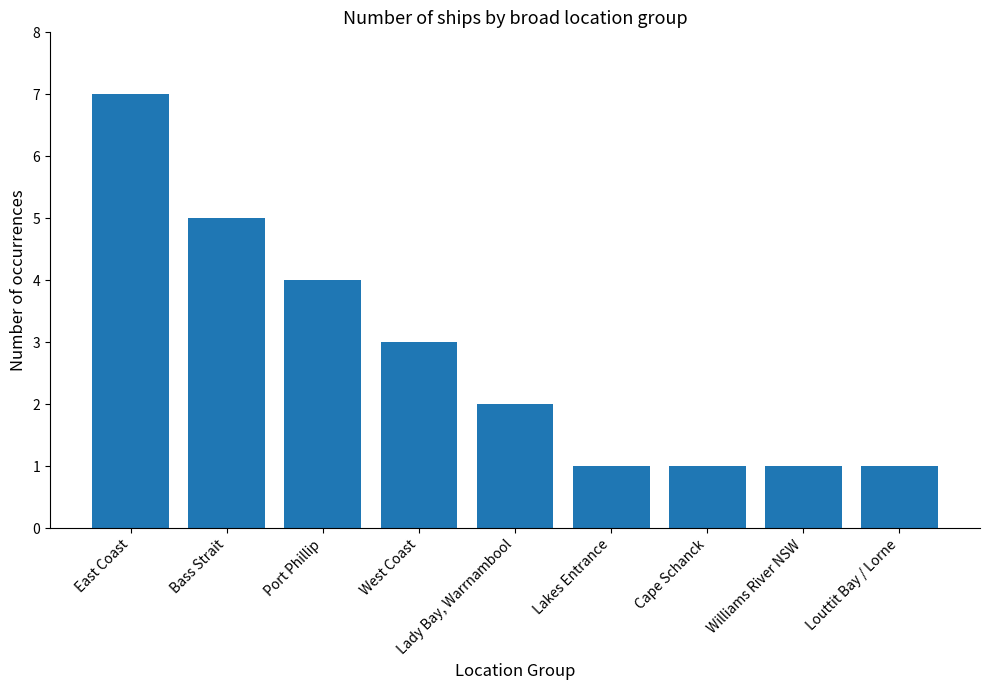

What is the minimum value shown in the chart?

1